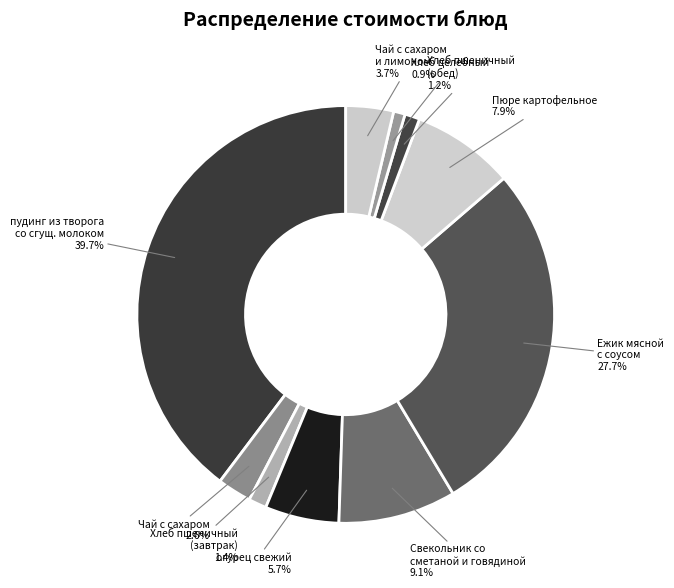

Which has a higher value, Ежик мясной с соусом or Пюре картофельное?

Ежик мясной с соусом